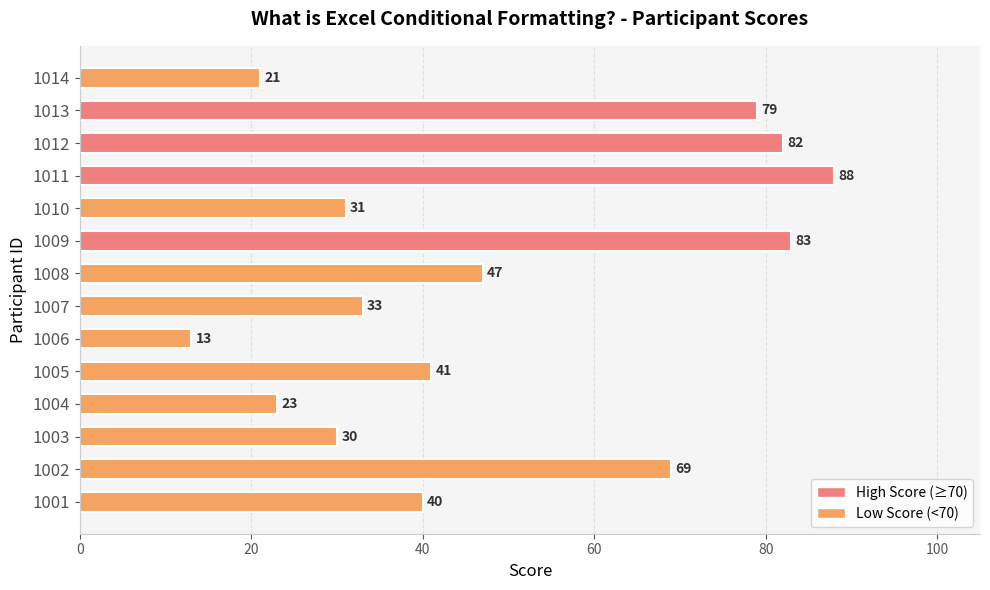

What is the change in value from 1007 to 1012?

+49